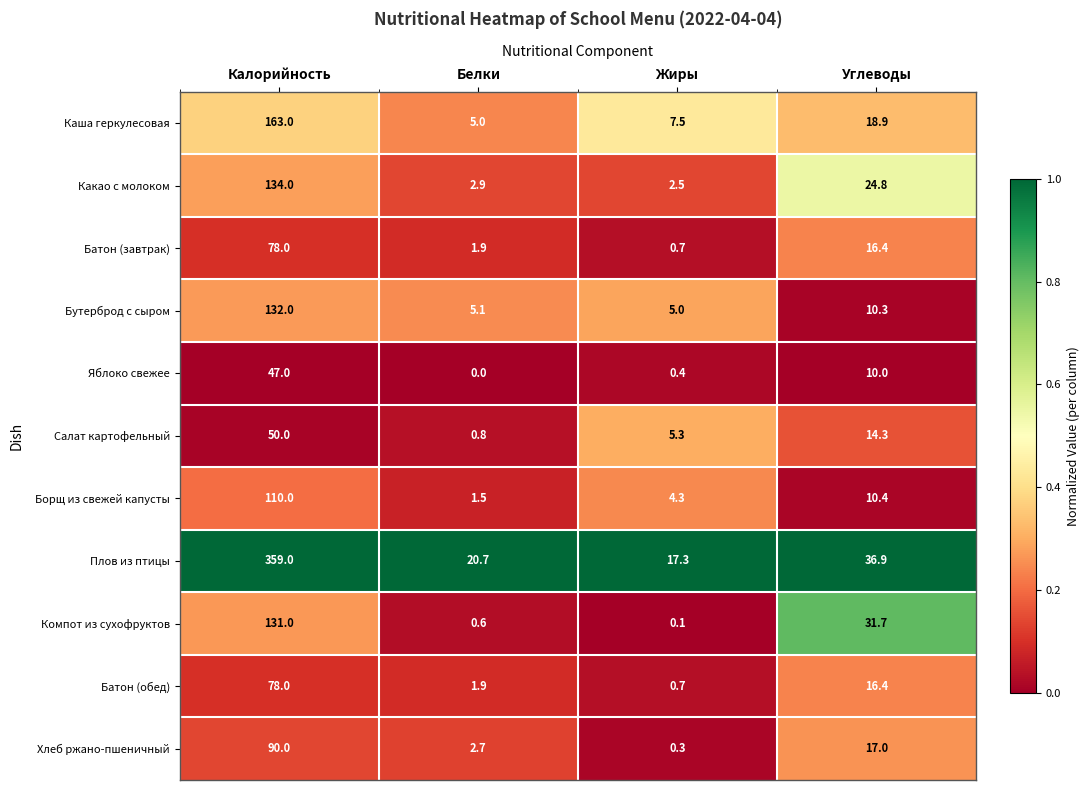

What is the sum of all Батон (обед) values?

97.0